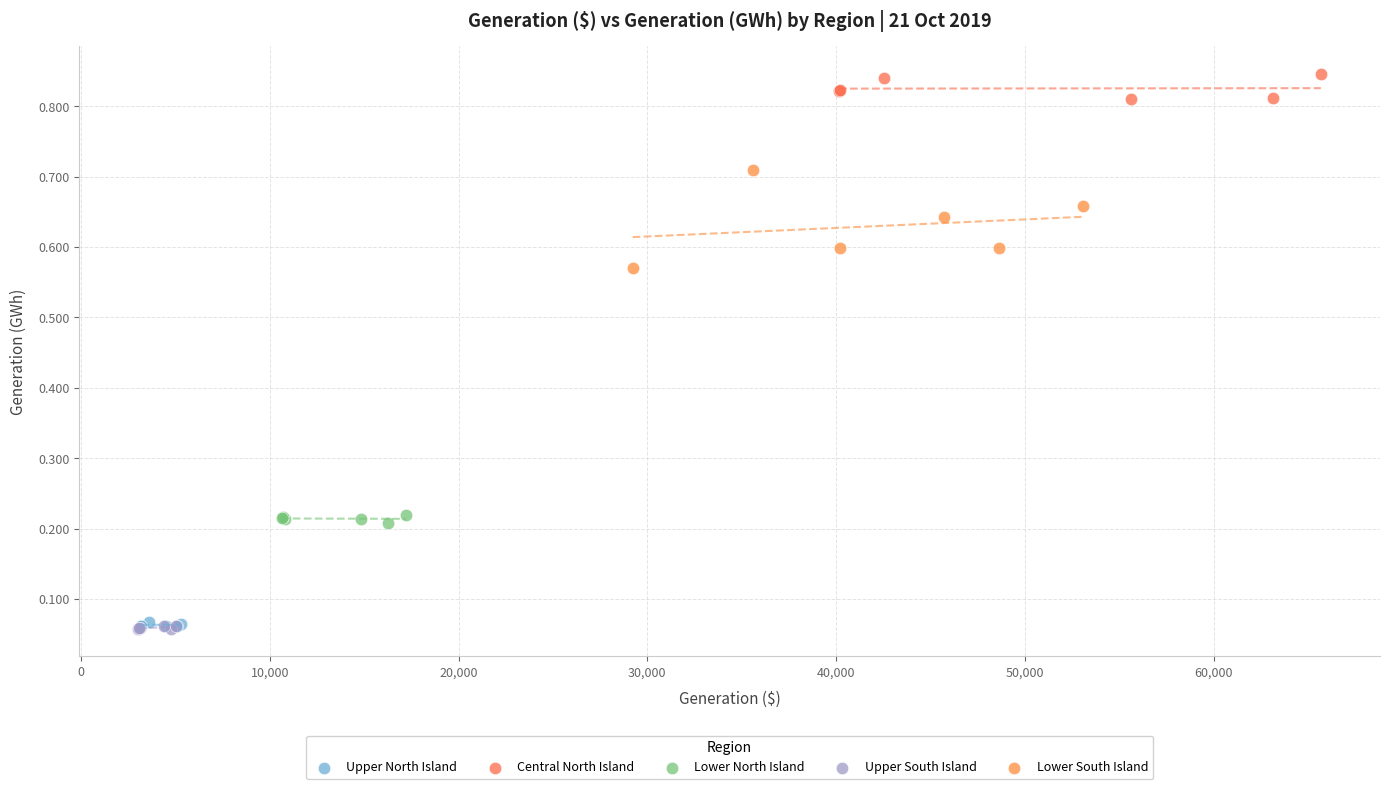

Which series has the widest spread of Y values?

Lower South Island